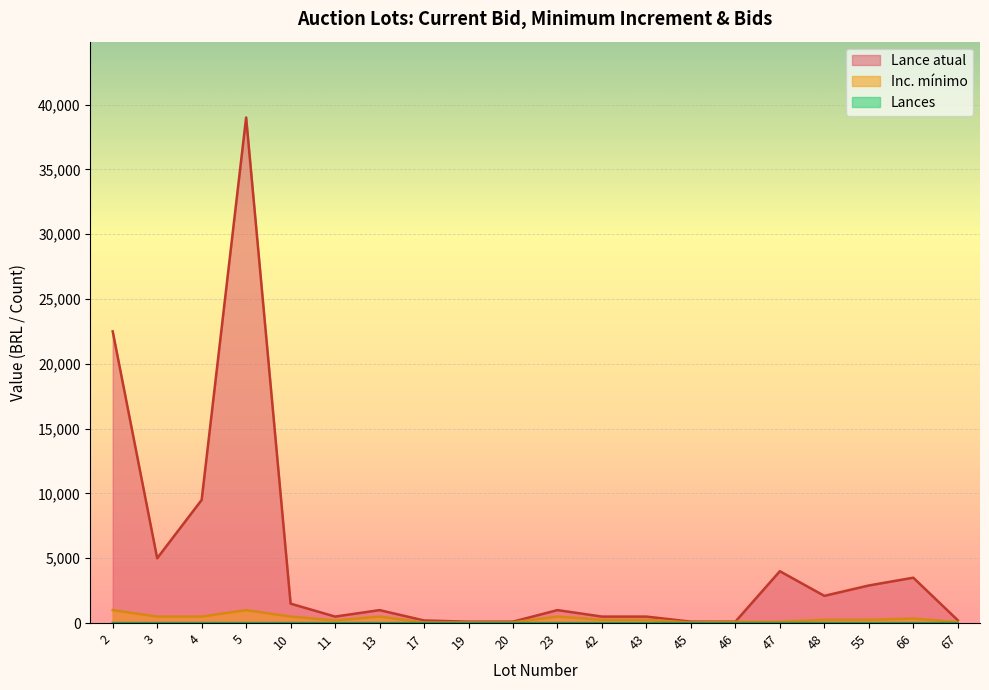

How many lines are shown in the chart?

3